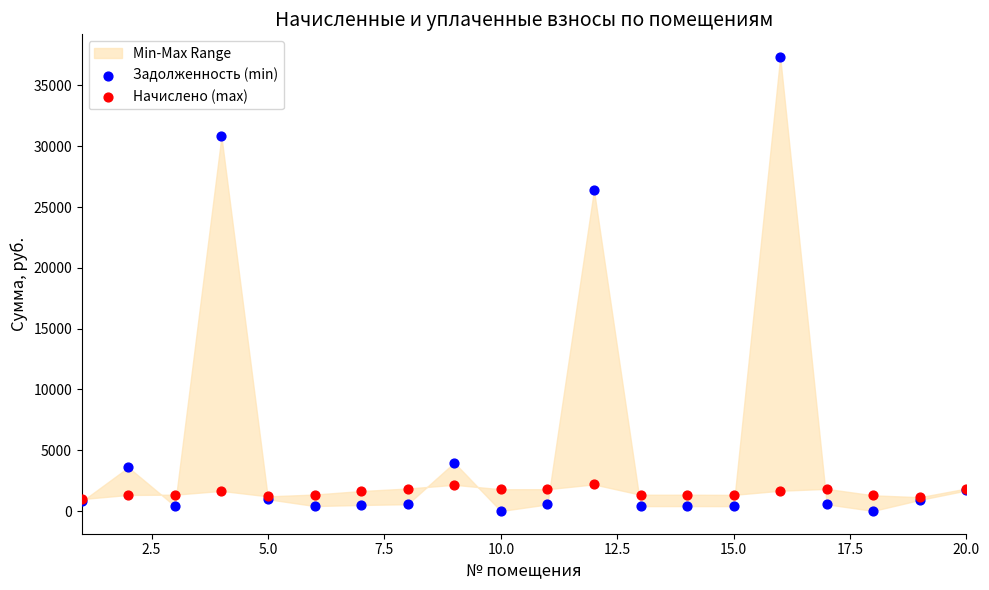

Across all series, what Y value is closest to 18666?

26387.2